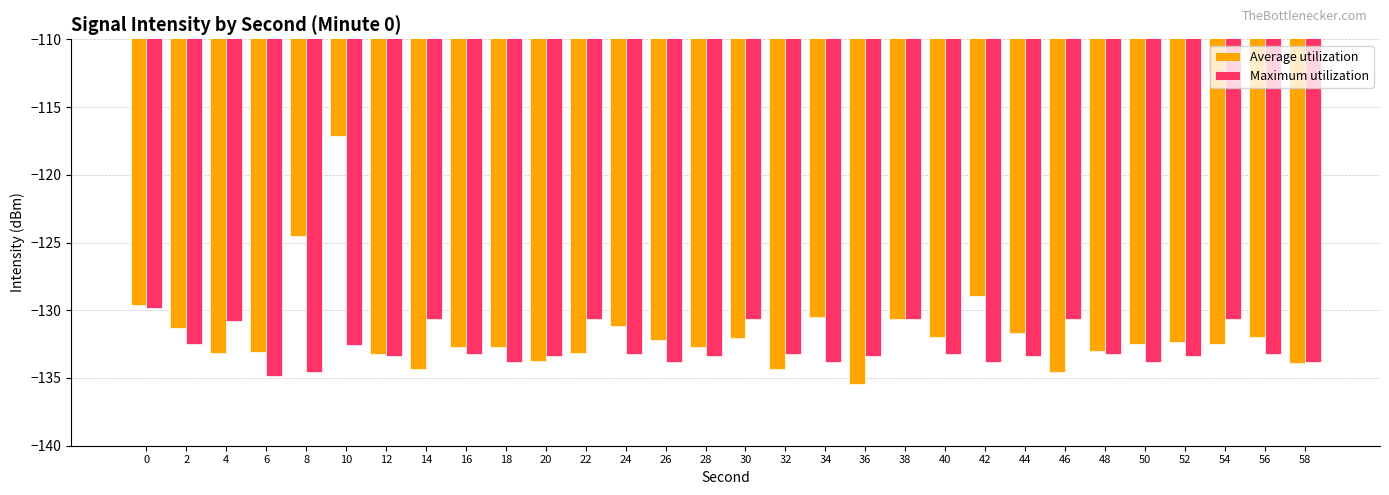

What is the total value across all series at 34?

-264.3